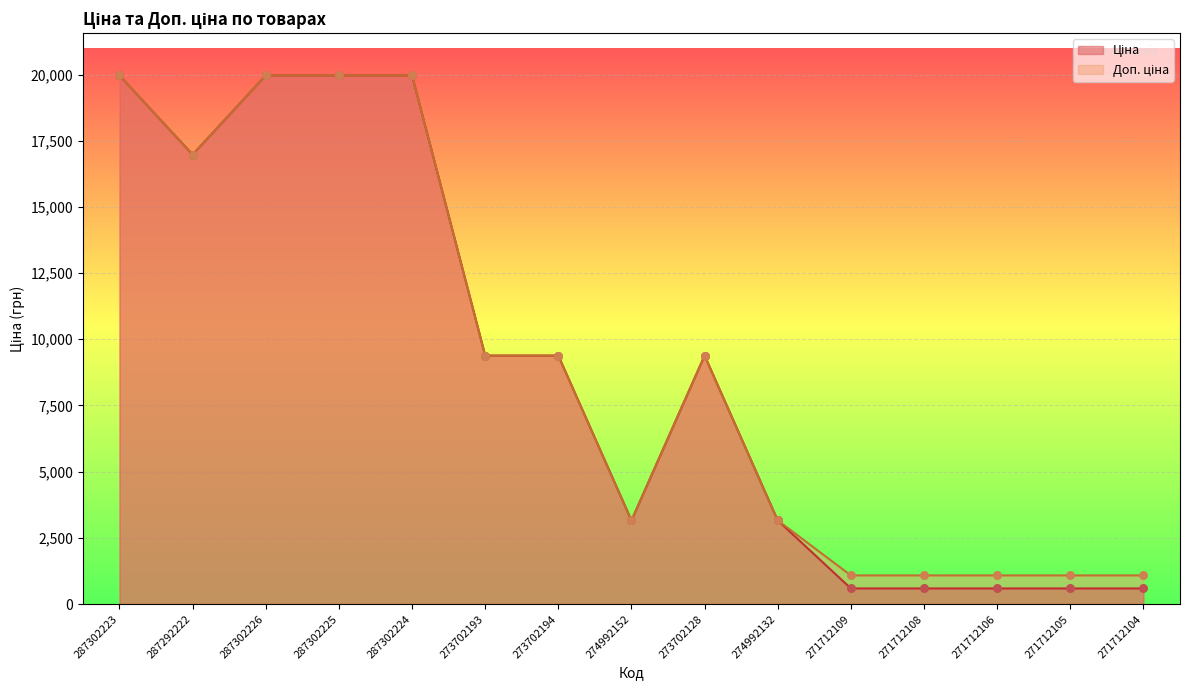

What are all the series names shown in the legend?

Ціна, Доп. ціна